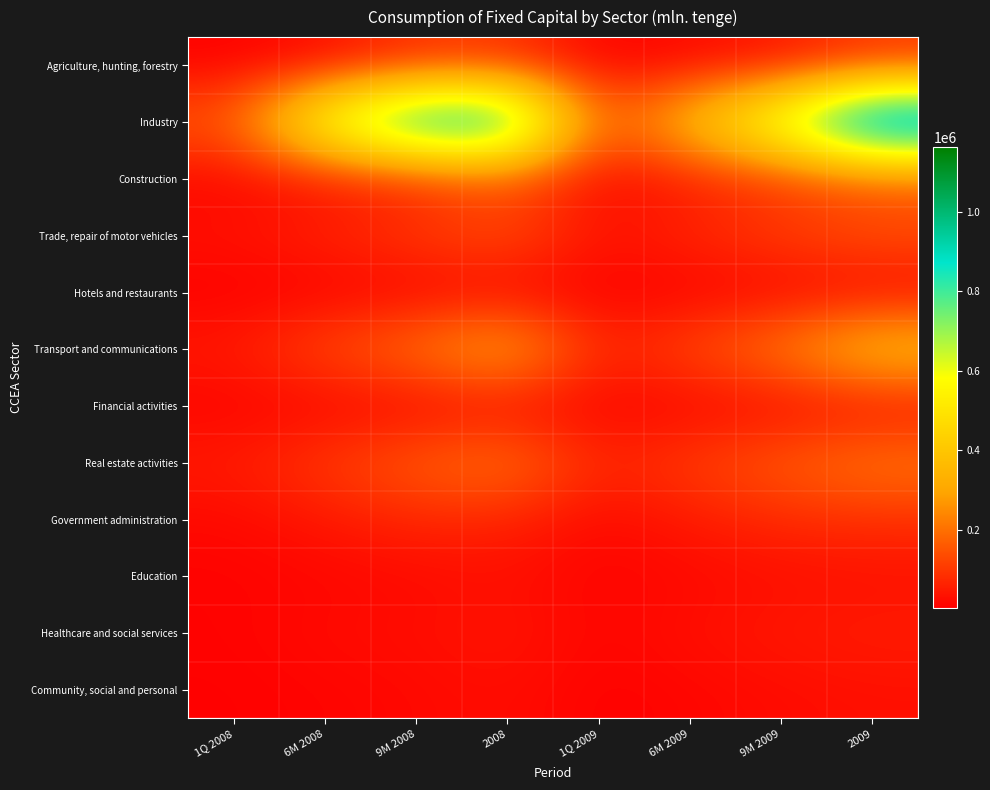

Which series changed the most between 1Q 2008 and 1Q 2009?

Industry